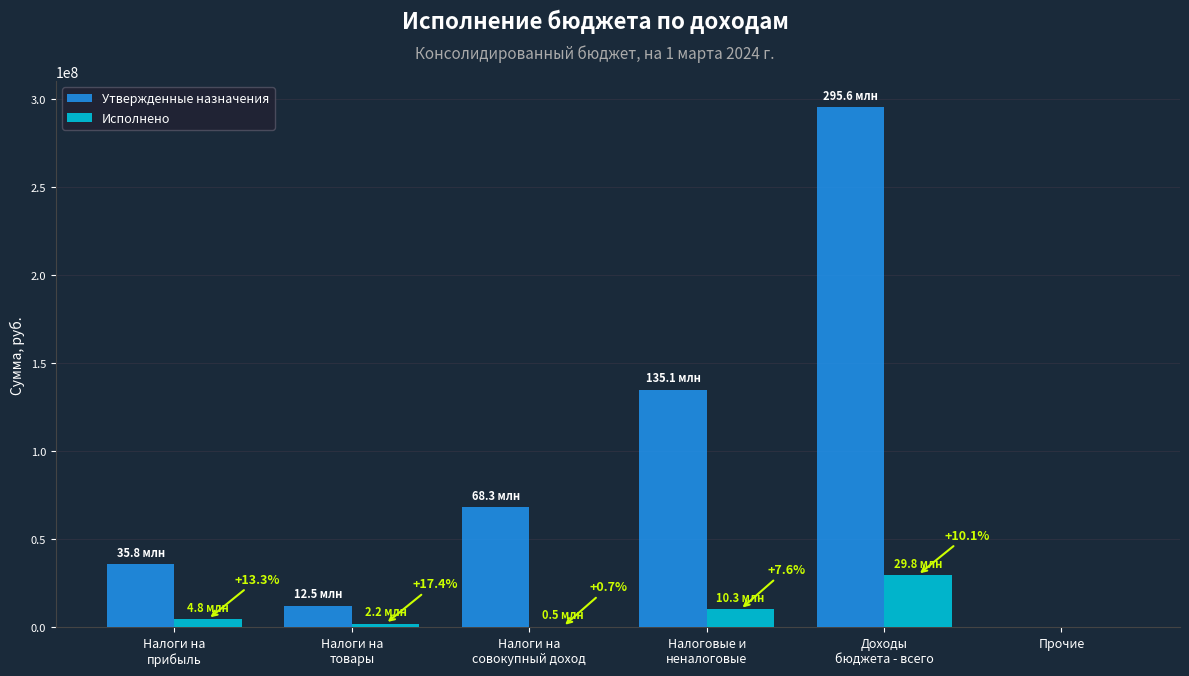

What is the sum of all Утвержденные назначения values?

547348286.0